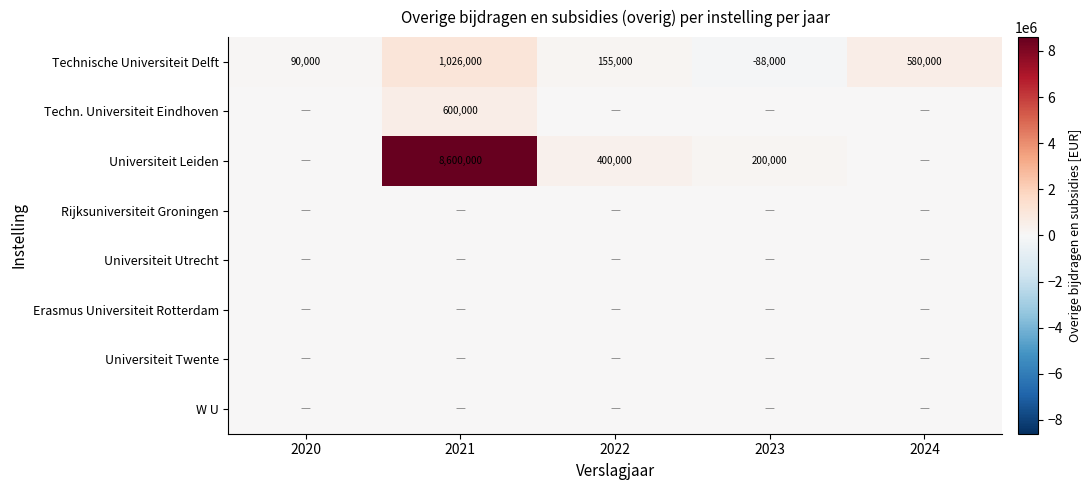

True or false: Technische Universiteit Delft has a value of -119310 at 2023.

False